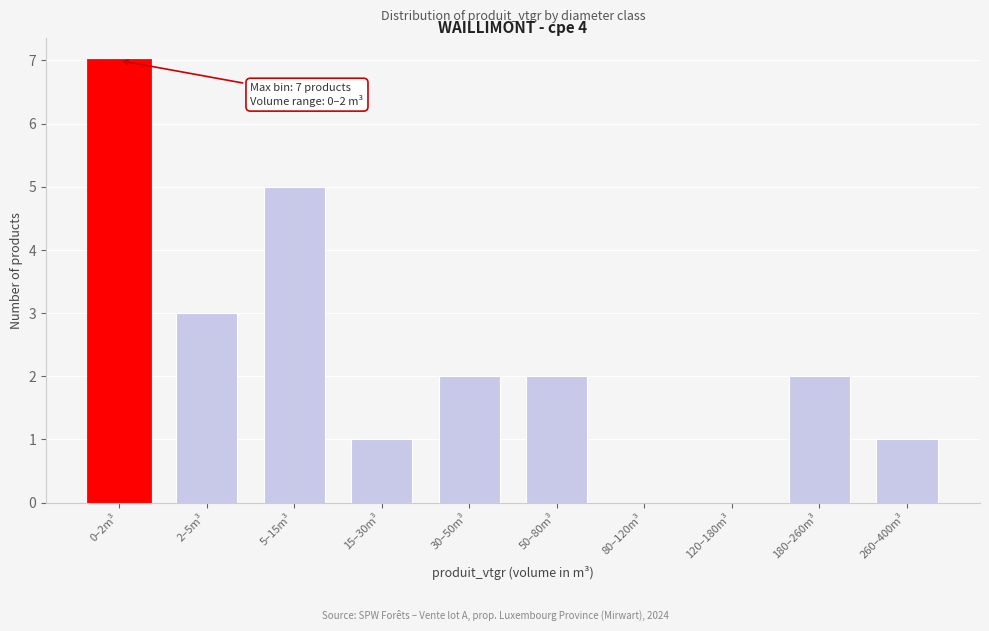

Reading left to right, transcribe all the data shown in this chart.

0–2m³=7	2–5m³=3	5–15m³=5	15–30m³=1	30–50m³=2	50–80m³=2	80–120m³=0	120–180m³=0	180–260m³=2	260–400m³=1